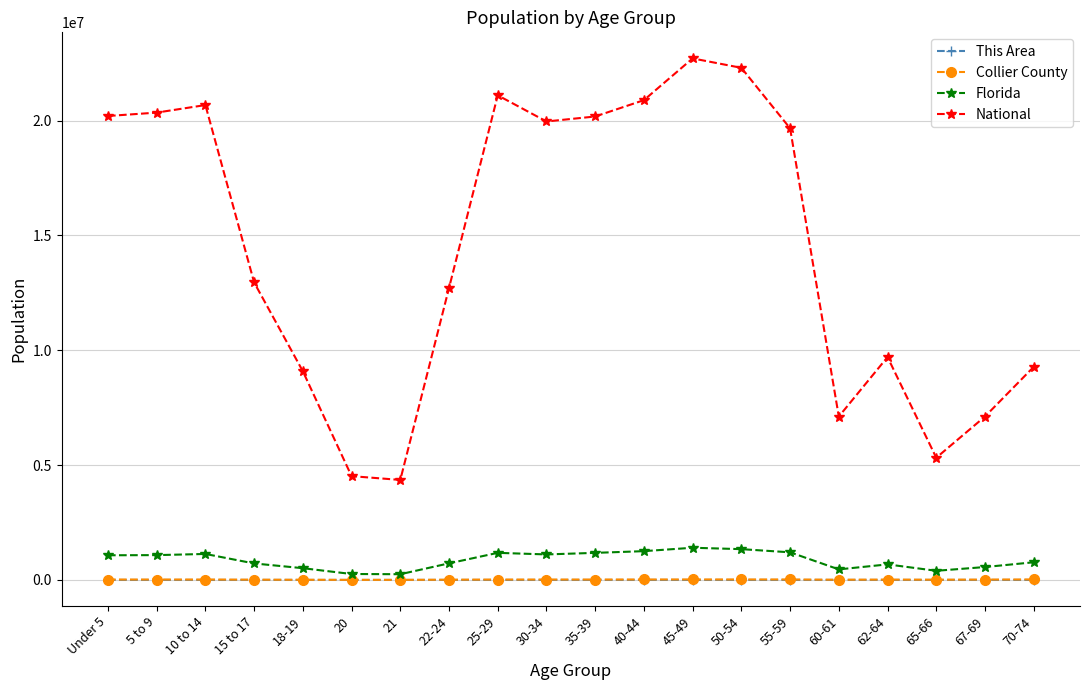

True or false: This Area and Florida intersect in this chart.

False